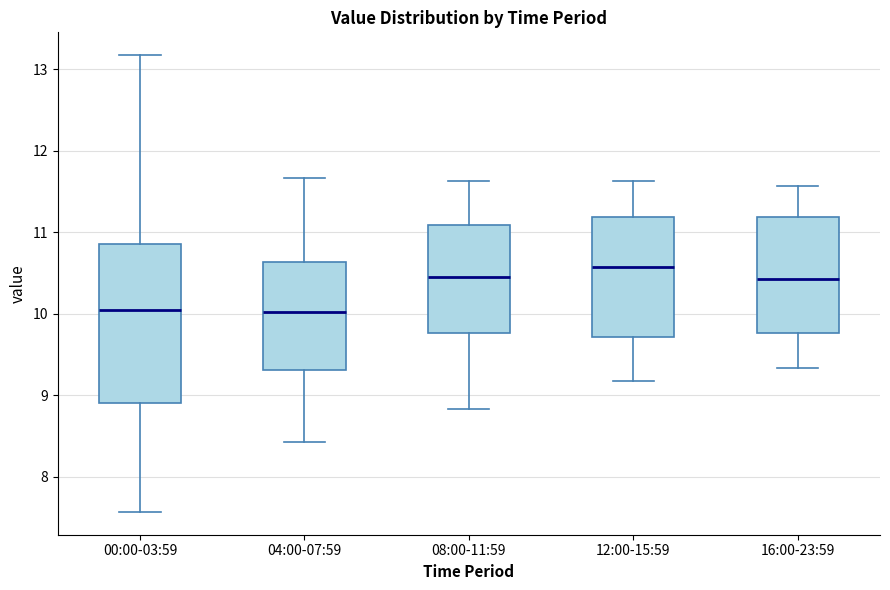

Reading left to right, transcribe this box plot: for each box, give where its median line is, the range the box spans, and where its two whiskers end, as read against the y-axis. The values are not printed on the chart, so give them approximately, as read against the axis.

00:00-03:59: median 10.1, box 8.9 to 10.9, whiskers 7.6 to 13.2
04:00-07:59: median 10.0, box 9.3 to 10.6, whiskers 8.4 to 11.7
08:00-11:59: median 10.5, box 9.8 to 11.1, whiskers 8.8 to 11.6
12:00-15:59: median 10.6, box 9.7 to 11.2, whiskers 9.2 to 11.6
16:00-23:59: median 10.4, box 9.8 to 11.2, whiskers 9.3 to 11.6